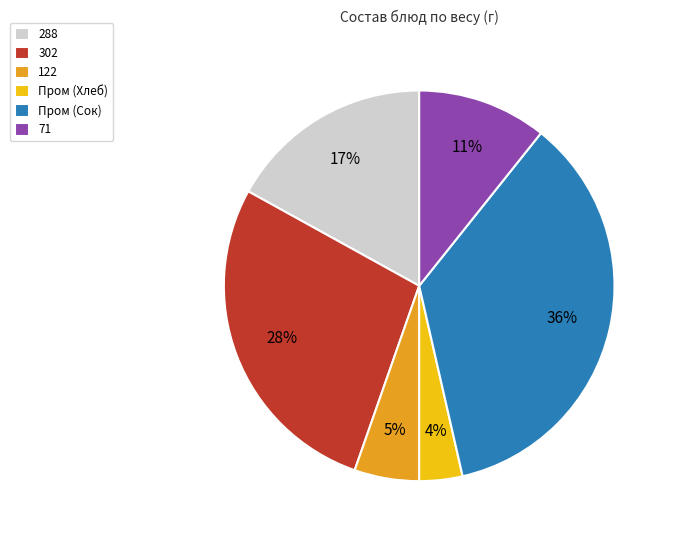

Is there any slice that represents more than half of the pie?

No